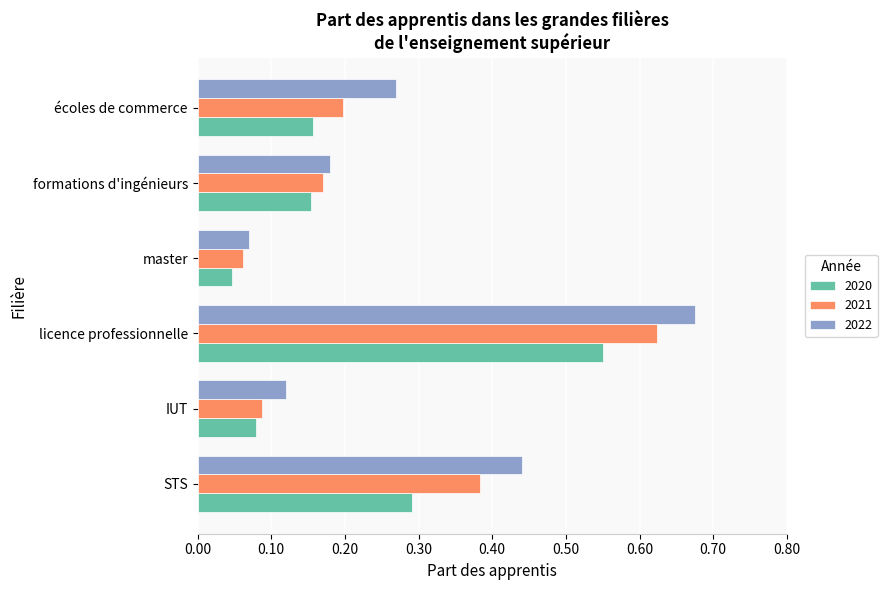

Is the value of 2021 at STS greater than the value of 2022 at master?

Yes